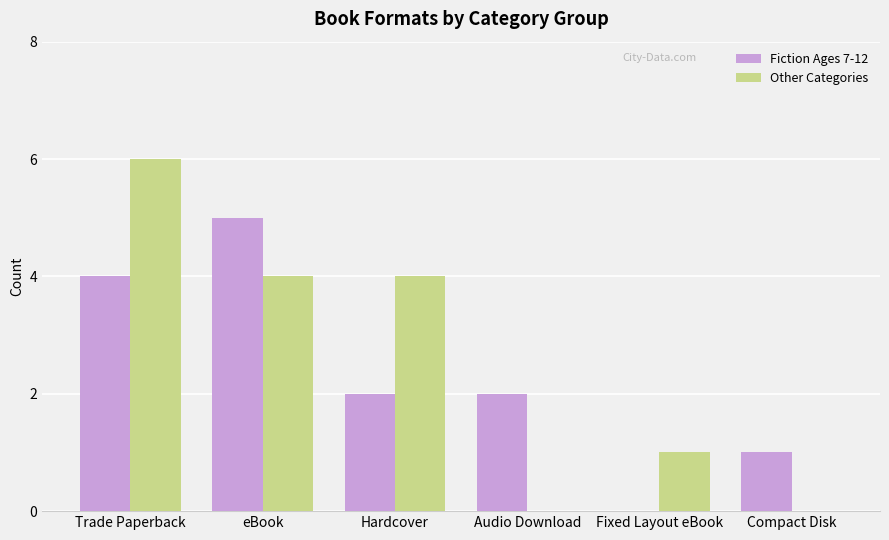

Count the number of categories in the chart.

6